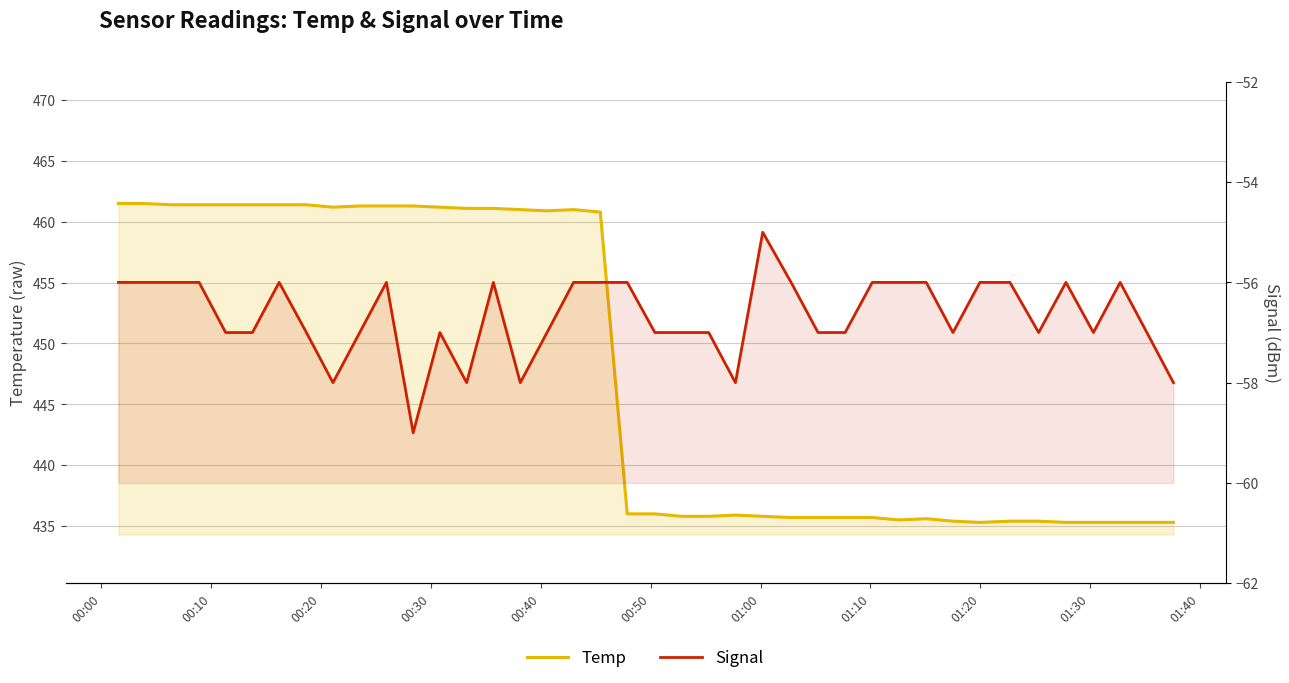

What is the average value of the Signal series?

-56.7